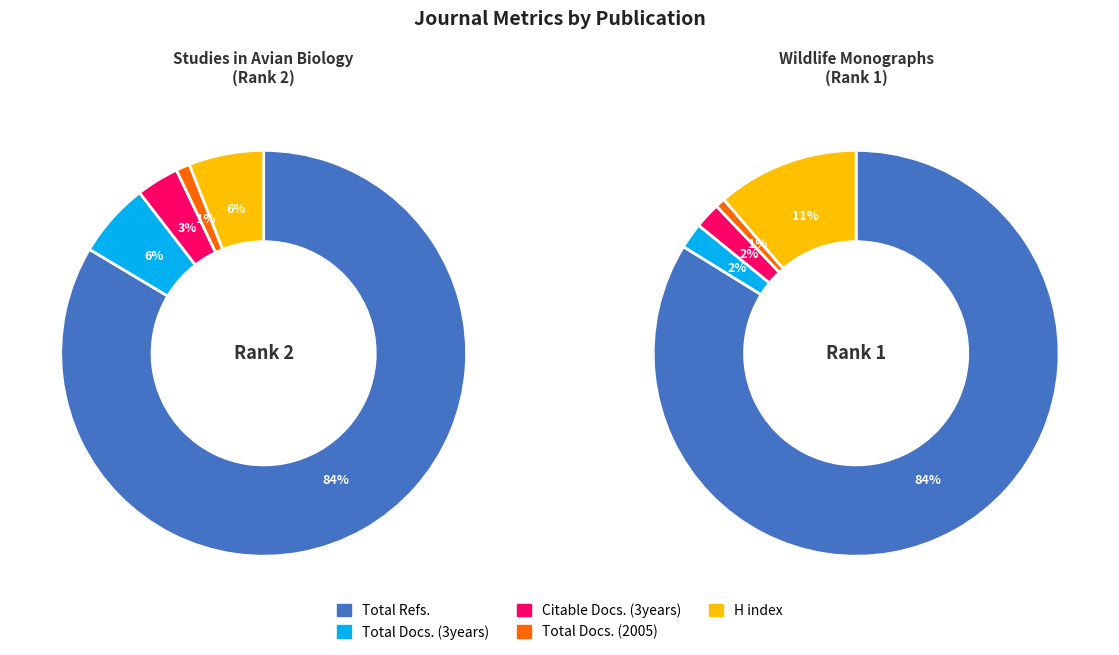

True or false: H index accounts for 6% of the total.

True